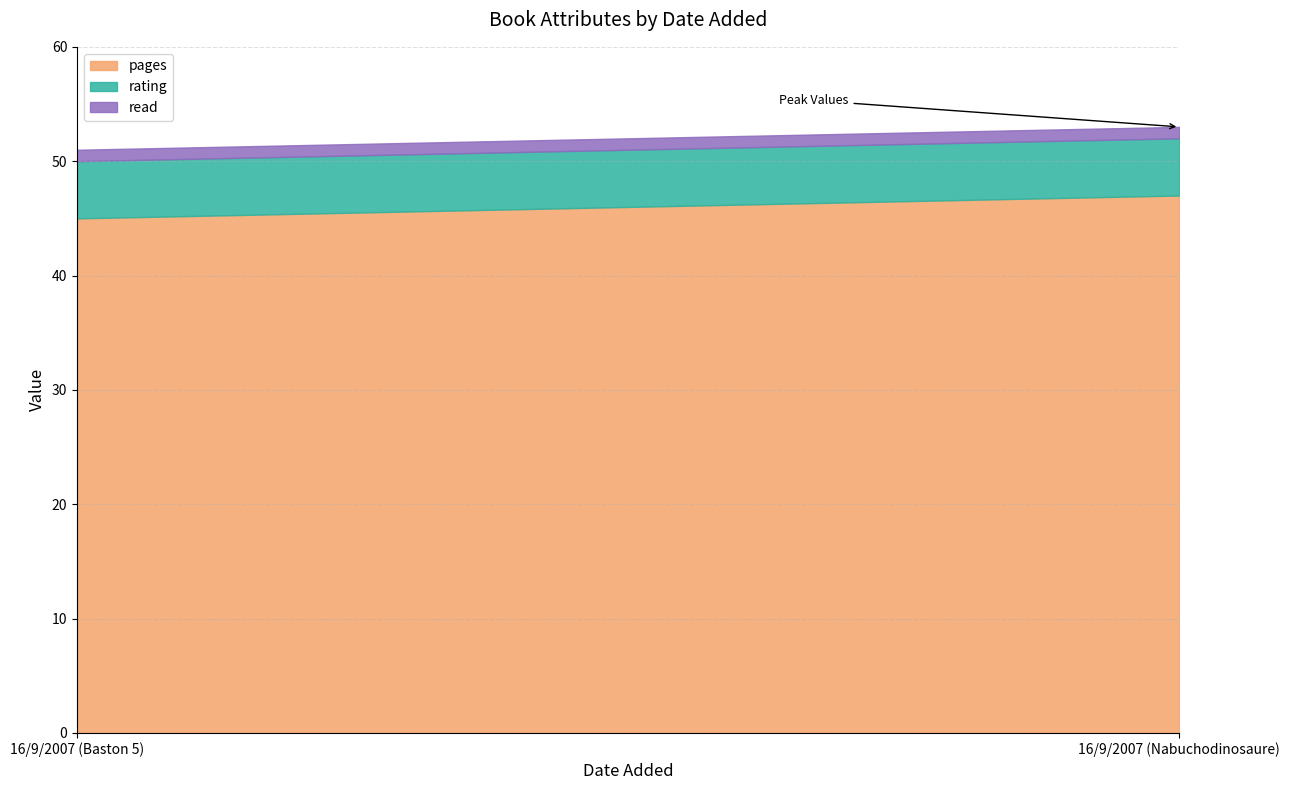

Reading left to right, list all the values displayed in this chart.

pages: 16/9/2007 (Baston 5)=45	16/9/2007 (Nabuchodinosaure)=47
rating: 16/9/2007 (Baston 5)=5	16/9/2007 (Nabuchodinosaure)=5
read: 16/9/2007 (Baston 5)=1	16/9/2007 (Nabuchodinosaure)=1